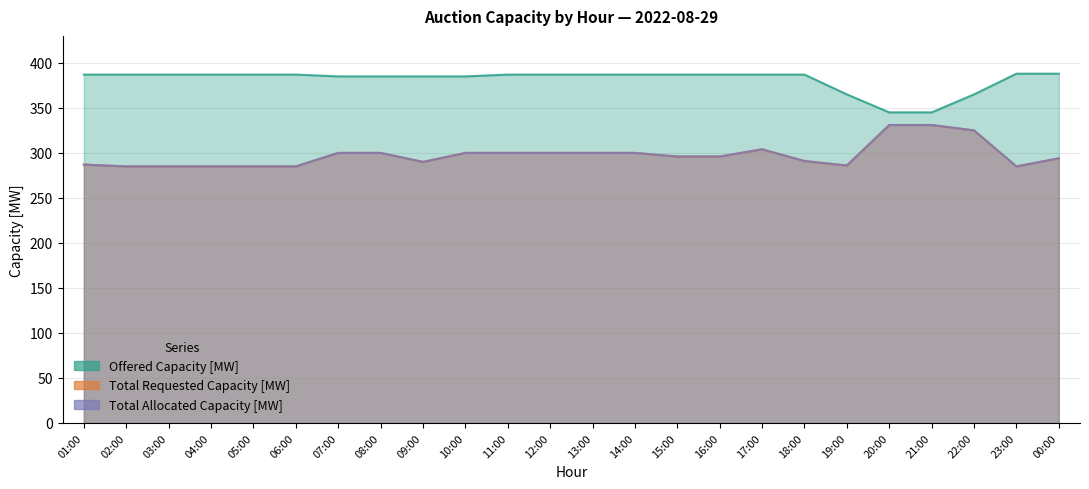

Where does the Total Requested Capacity [MW] series first go above 296?

07:00